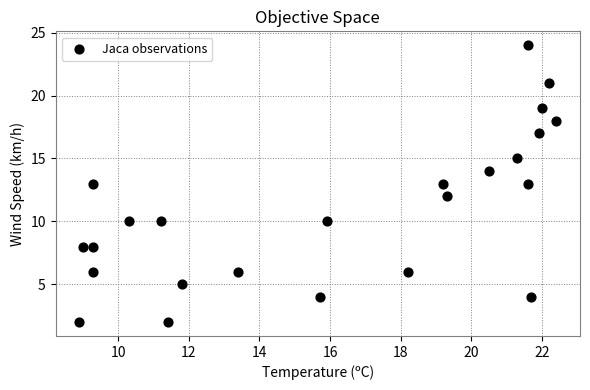

What is the range of Y values (max minus min)?

22